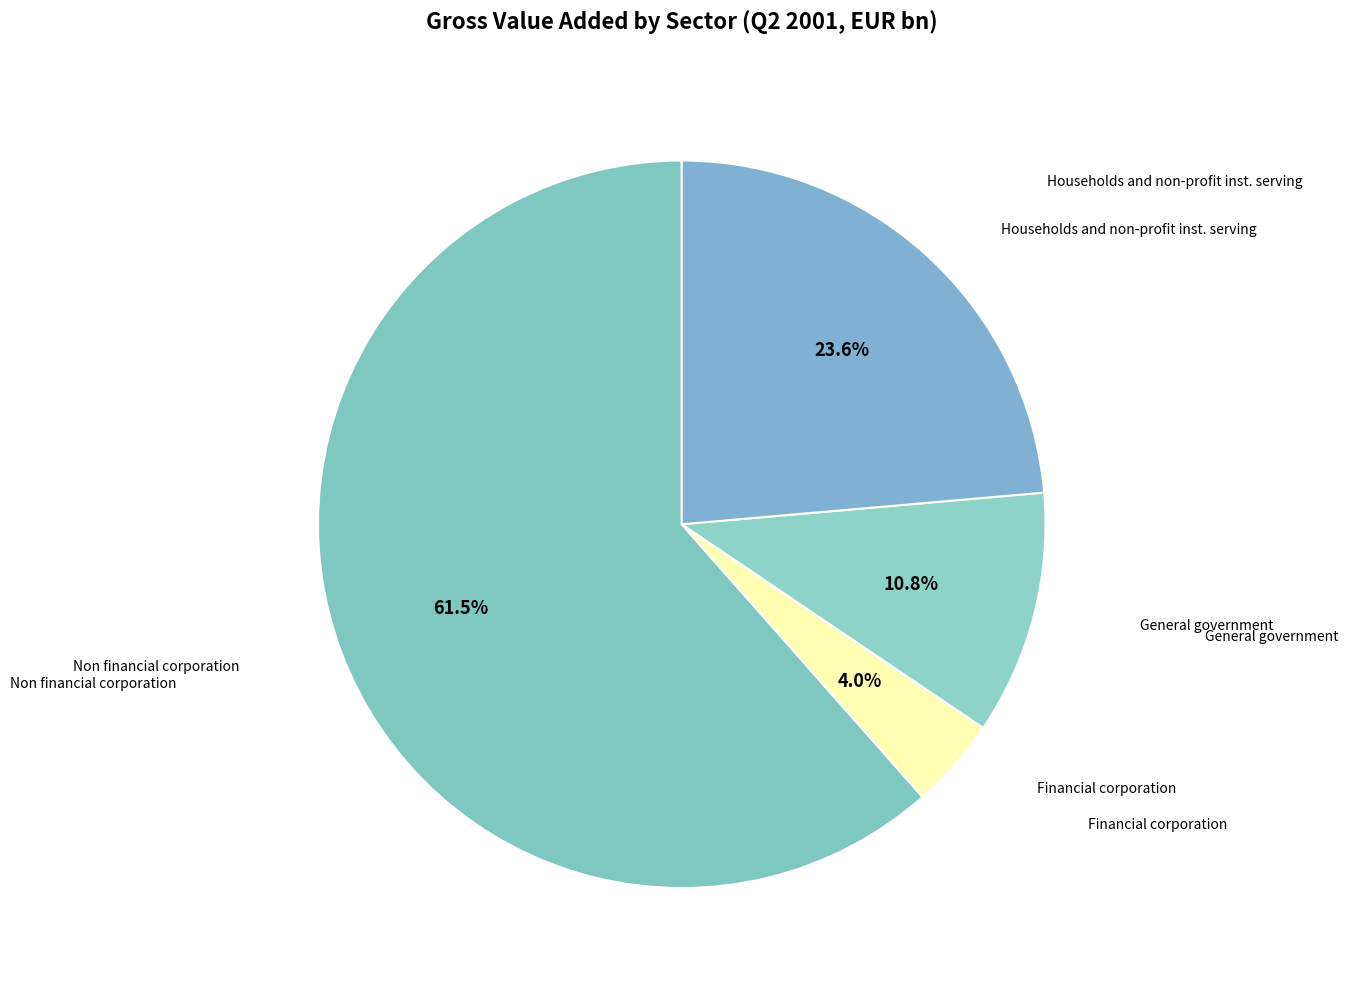

Count the number of slices in the pie.

4